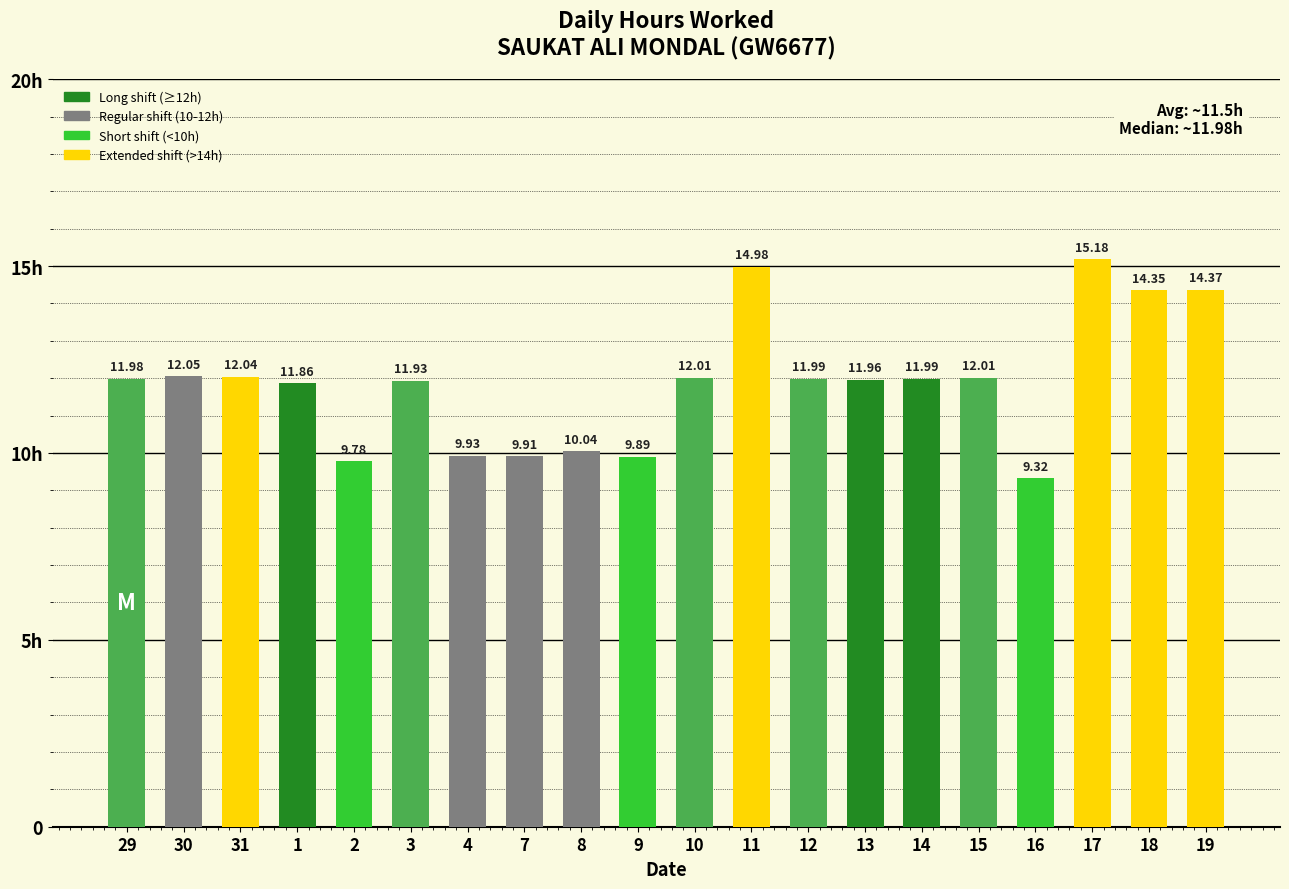

Which category has the lowest value across all series?

16